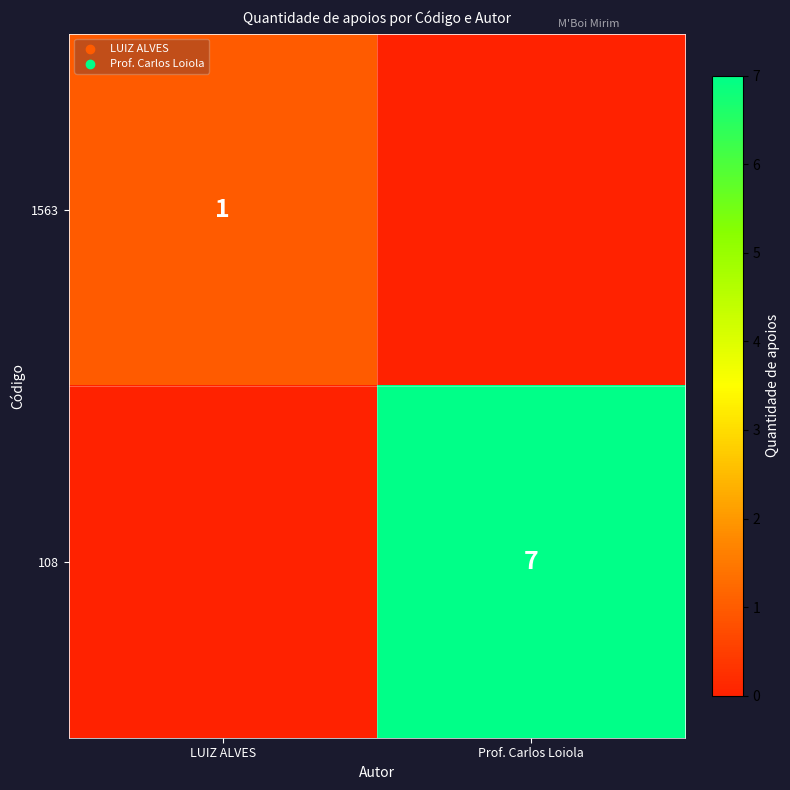

True or false: 108 has a value of 7 at Prof. Carlos Loiola.

True